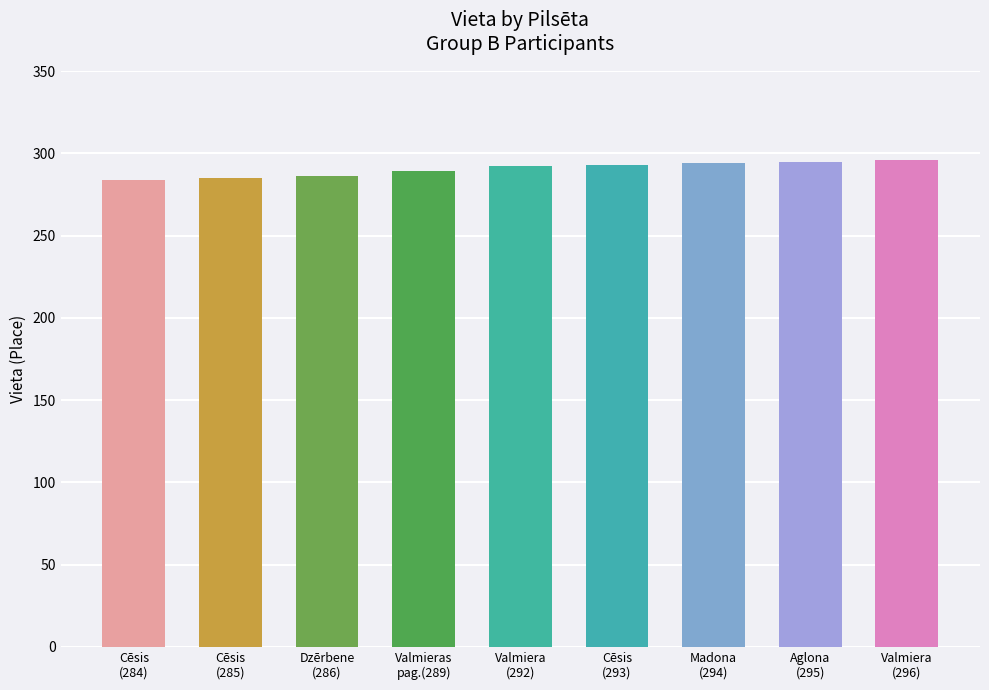

Are the bars grouped side by side (vs. stacked)?

No